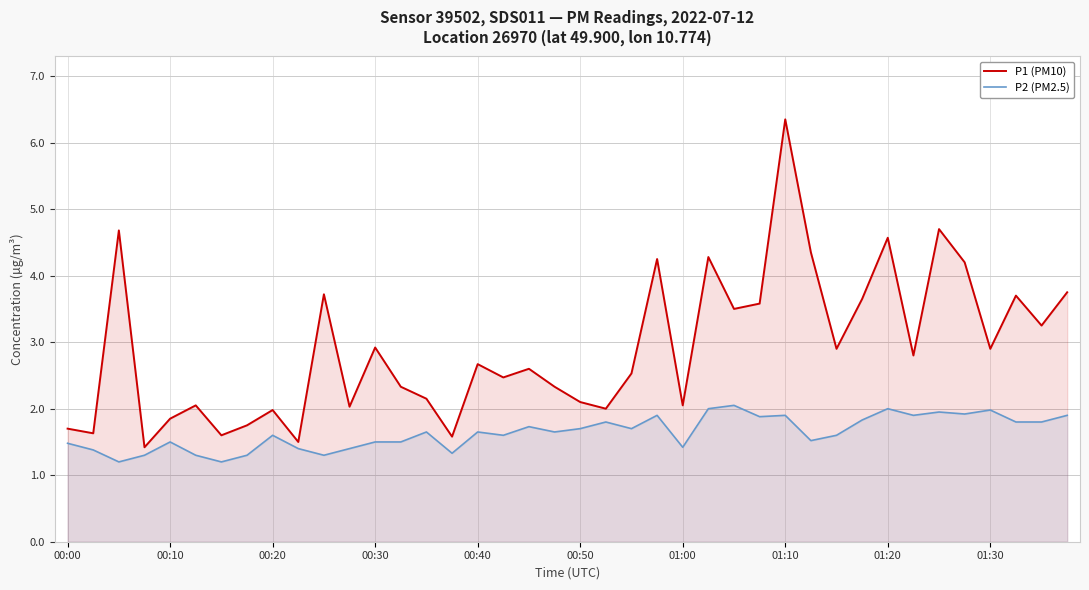

Rank the series at 15 from lowest to highest value.

P2 (PM2.5), P1 (PM10)